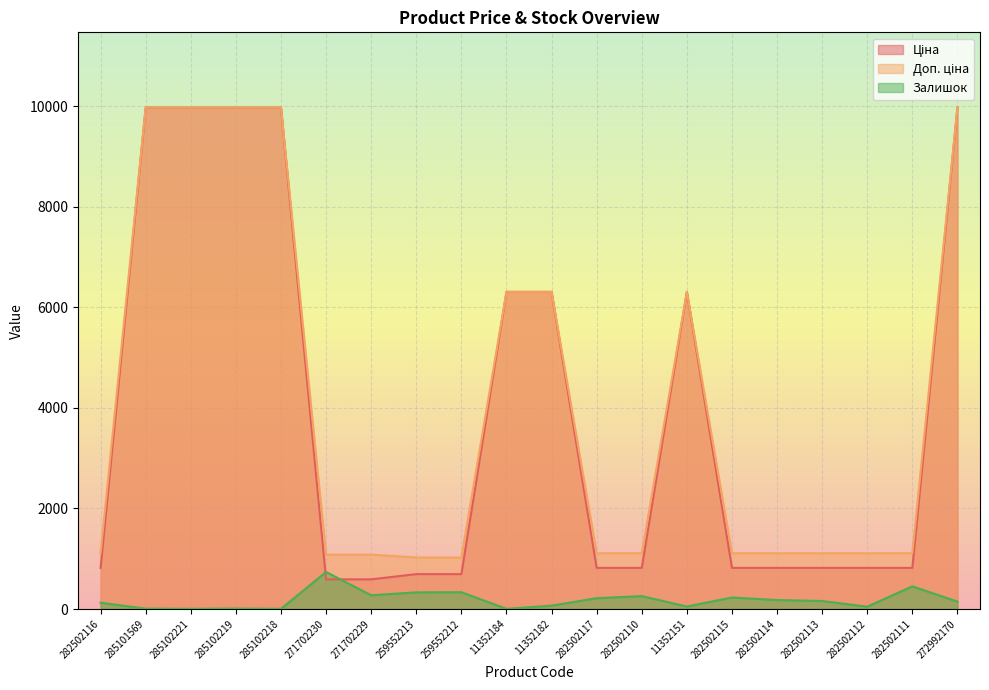

True or false: Залишок and Доп. ціна cross at least once.

False